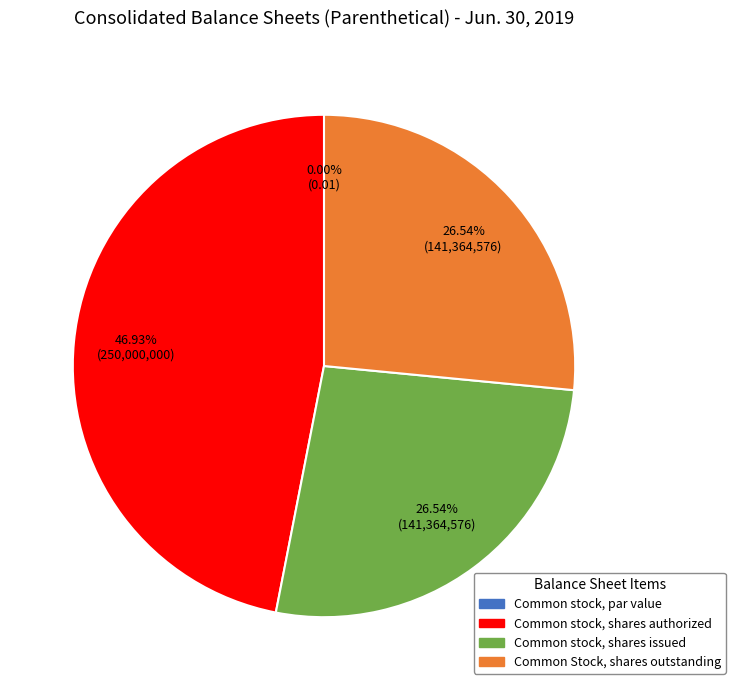

Is it true that Common Stock, shares outstanding is 17% of the pie?

False